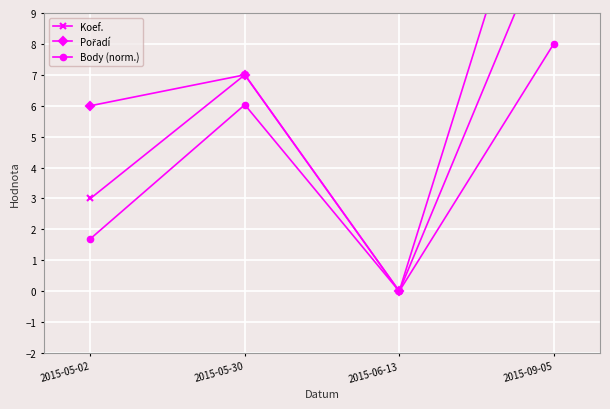

True or false: Koef. has more than 2 interior local peaks.

False